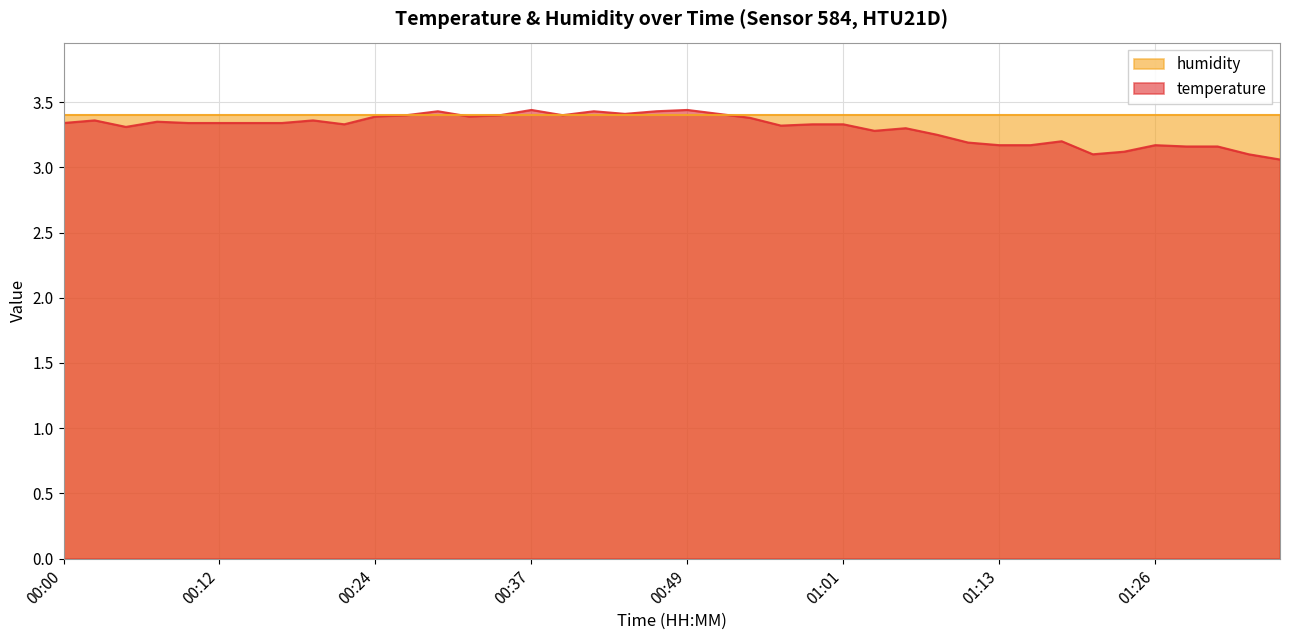

Reading left to right, list all the values displayed in this chart.

00:00=3.3	00:02=3.4	00:05=3.3	00:07=3.4	00:10=3.3	00:12=3.3	00:15=3.3	00:17=3.3	00:19=3.4	00:22=3.3	00:24=3.4	00:27=3.4	00:29=3.4	00:32=3.4	00:34=3.4	00:37=3.4	00:39=3.4	00:42=3.4	00:44=3.4	00:46=3.4	00:49=3.4	00:51=3.4	00:54=3.4	00:56=3.3	00:59=3.3	01:01=3.3	01:04=3.3	01:06=3.3	01:08=3.2	01:11=3.2	01:13=3.2	01:16=3.2	01:18=3.2	01:21=3.1	01:23=3.1	01:26=3.2	01:28=3.2	01:31=3.2	01:33=3.1	01:36=3.1